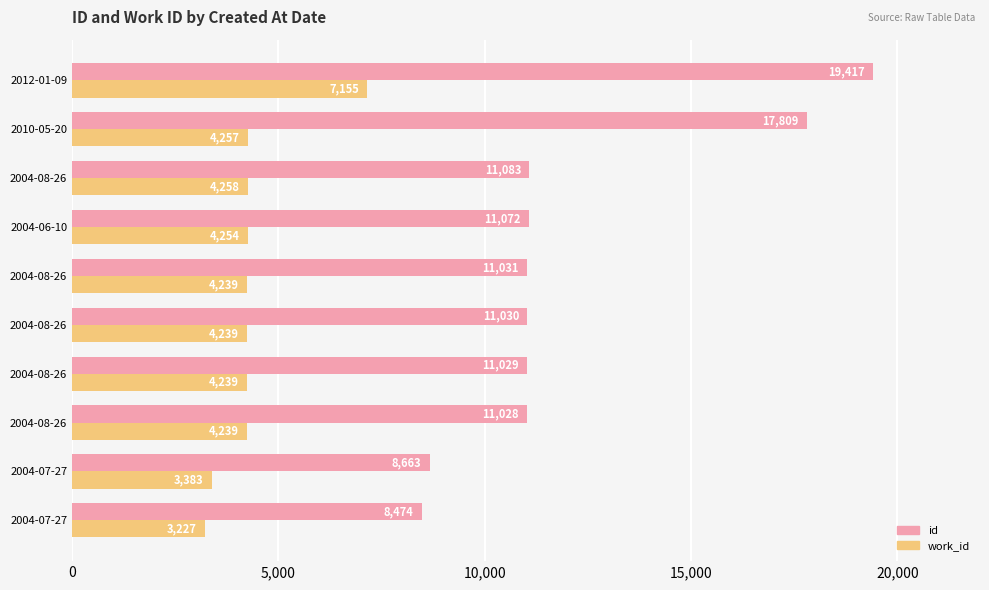

At how many categories does at least one series exceed 5564?

10